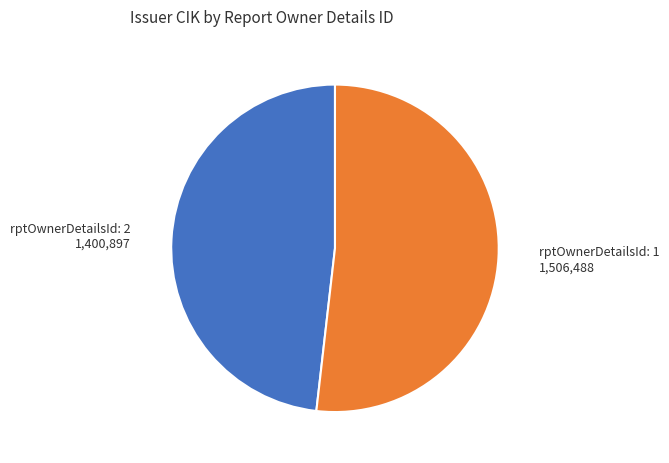

What is the ratio of the value at rptOwnerDetailsId: 1 1,506,488 to the value at rptOwnerDetailsId: 2 1,400,897?

1.1